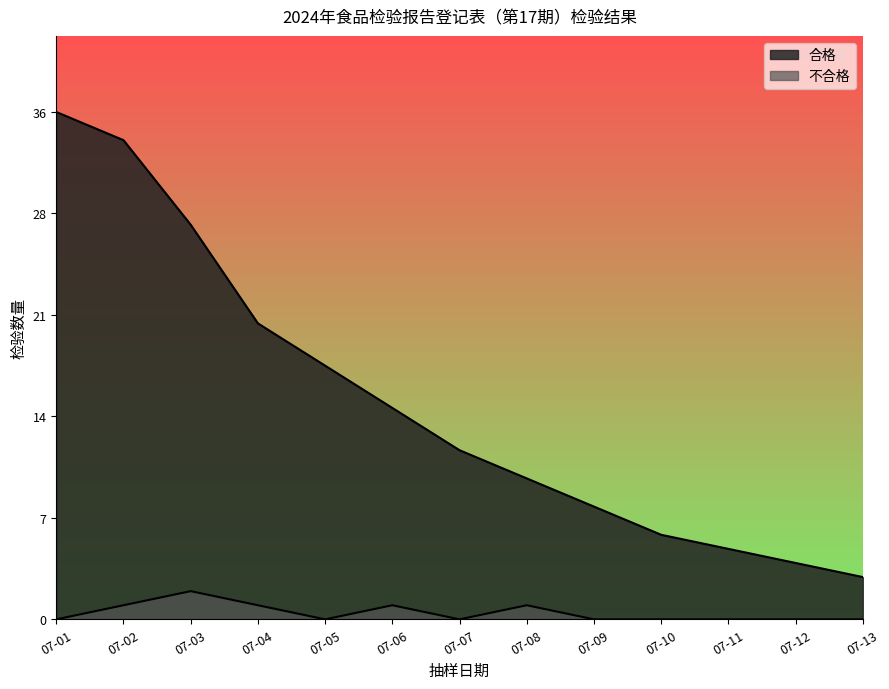

Which series has the largest total across all categories?

合格